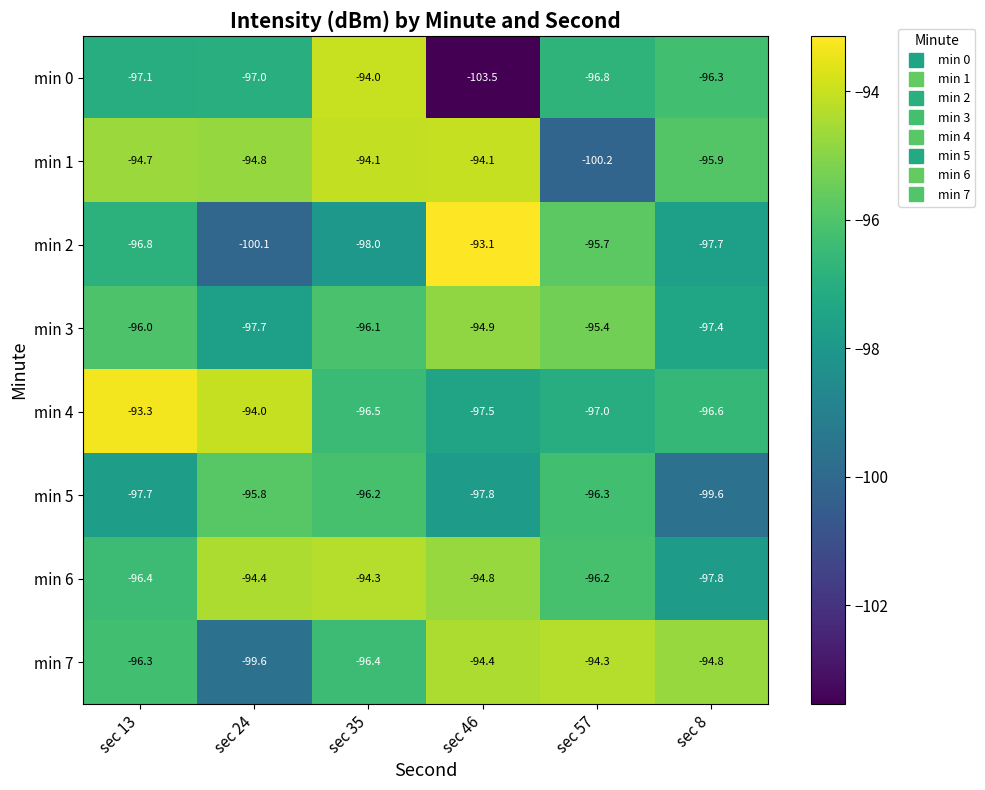

What is the smallest value displayed?

-103.5